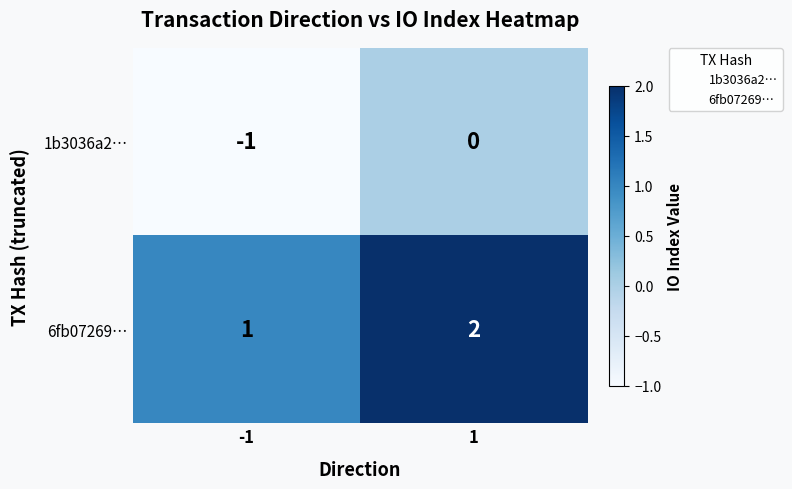

Is it true that 6fb07269… equals 1 at 1?

False